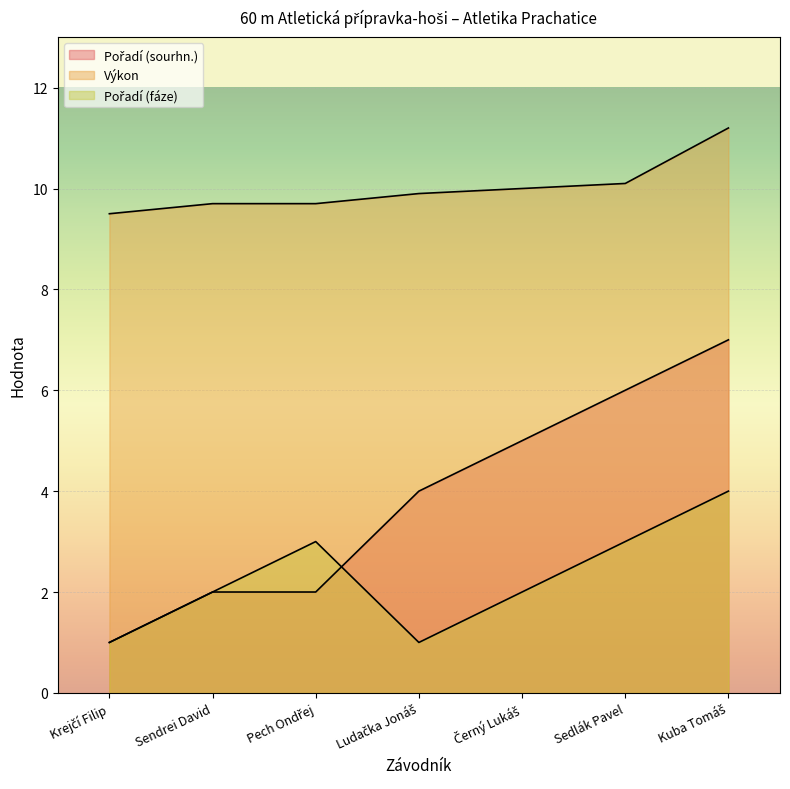

At which category is the sum across all series the highest?

Kuba Tomáš